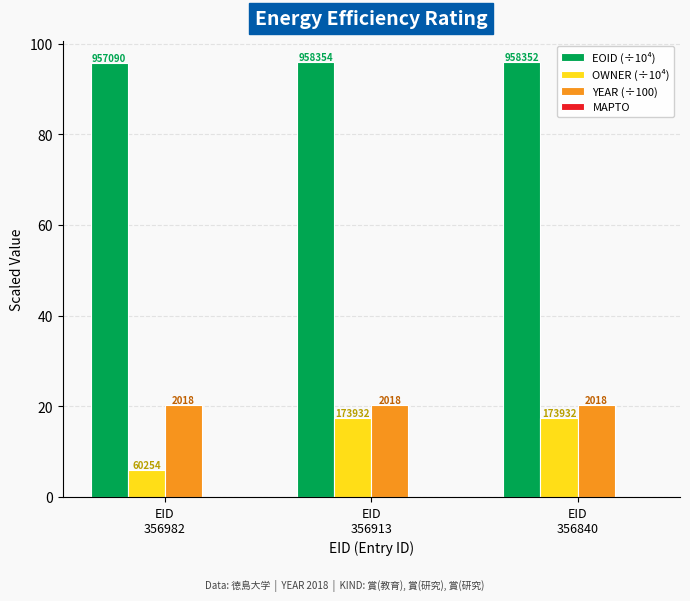

Rank the series by their maximum value, from lowest to highest.

MAPTO, OWNER (÷10⁴), YEAR (÷100), EOID (÷10⁴)